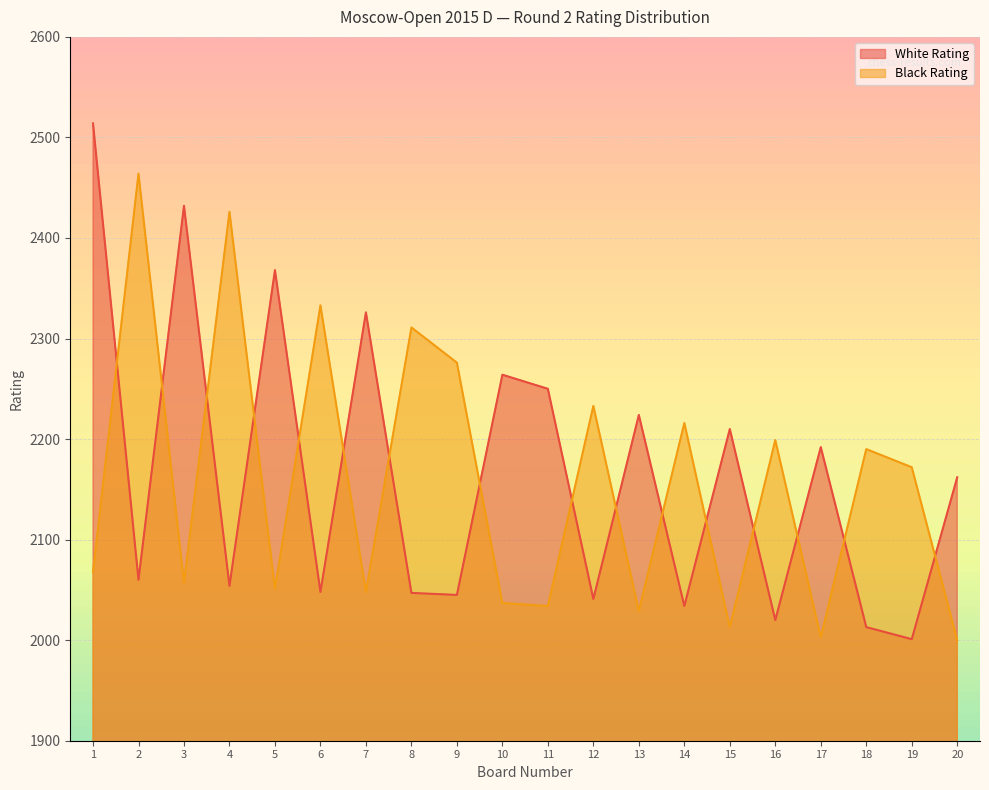

What is the difference between the highest and lowest values at 10?

227